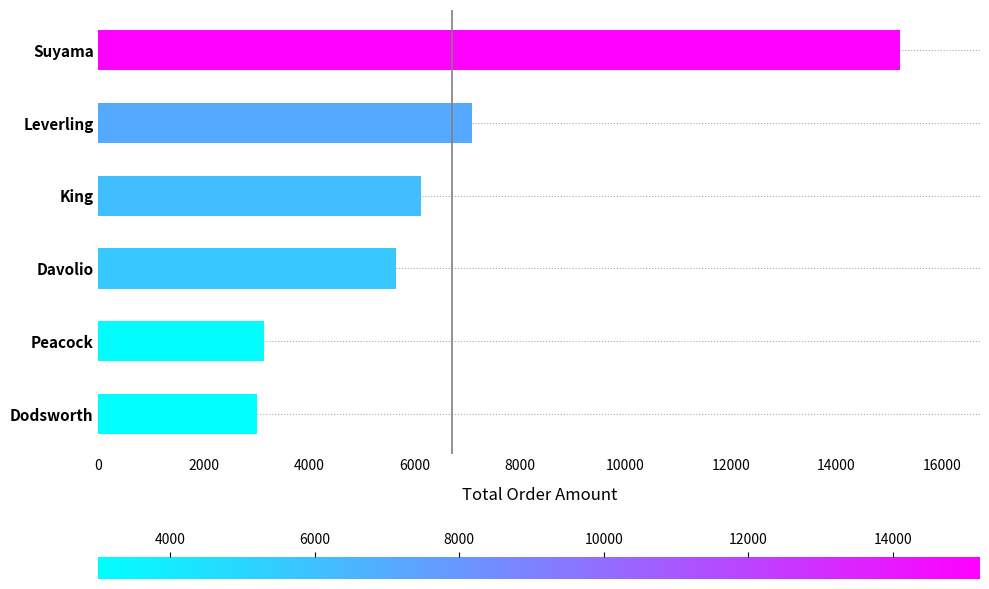

The value at King is 6115.9. True or false?

True